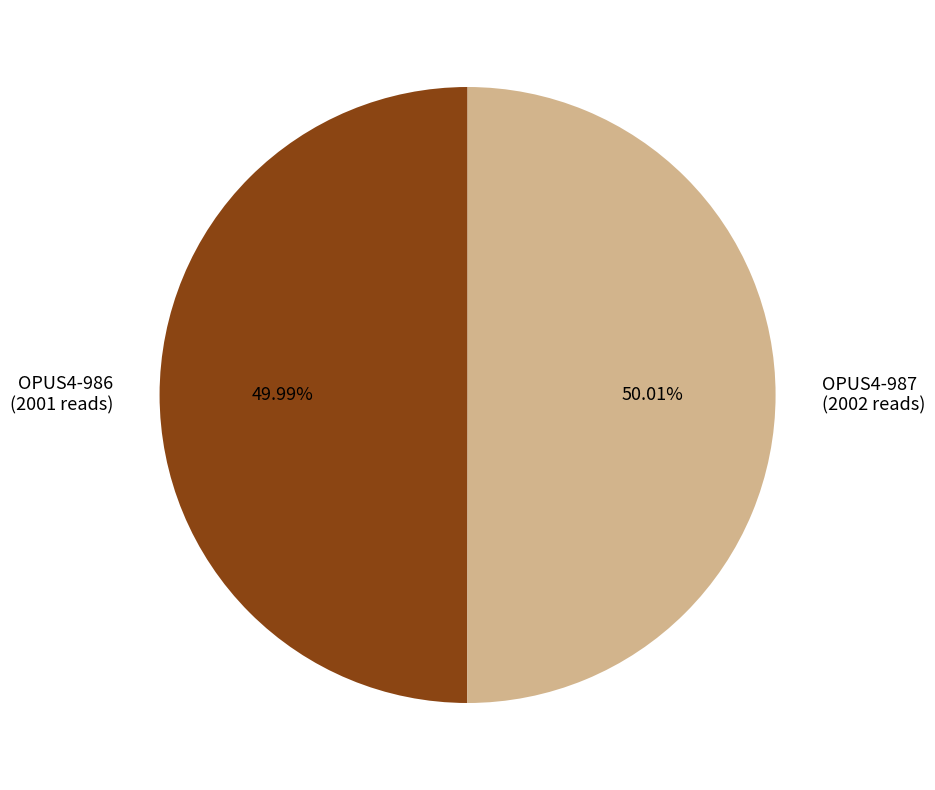

What is the ratio of the value at OPUS4-987 (2002 reads) to the value at OPUS4-986 (2001 reads)?

1.0